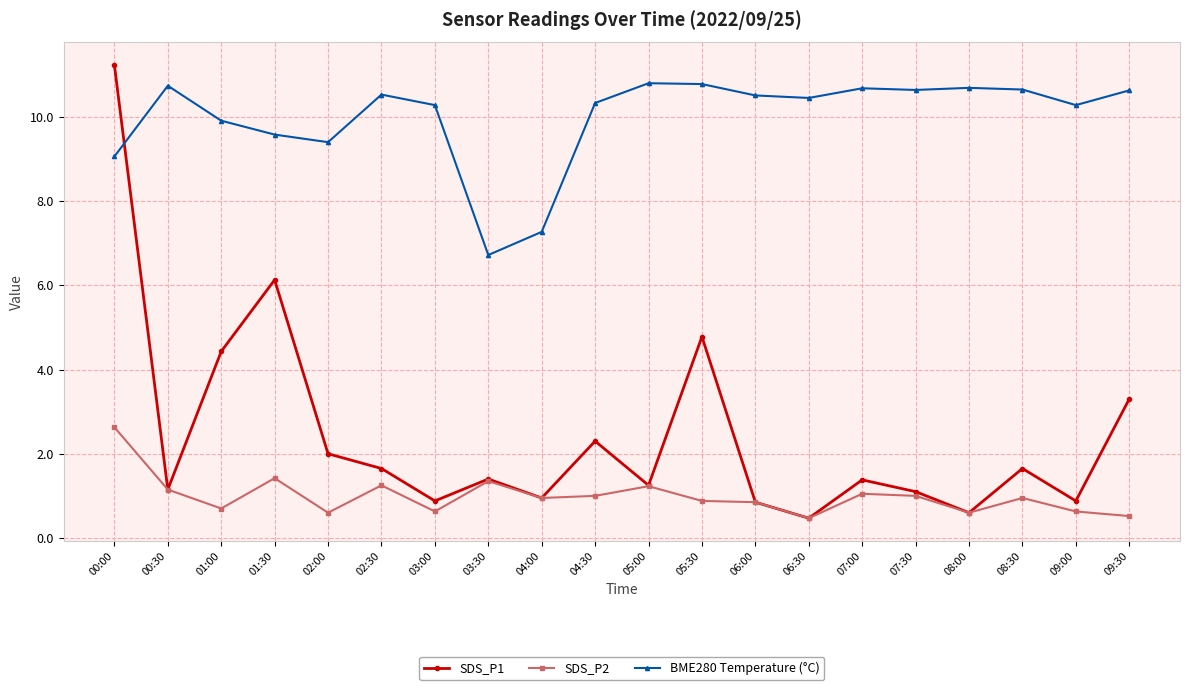

Rank the series by their average value, from highest to lowest.

BME280 Temperature (°C), SDS_P1, SDS_P2